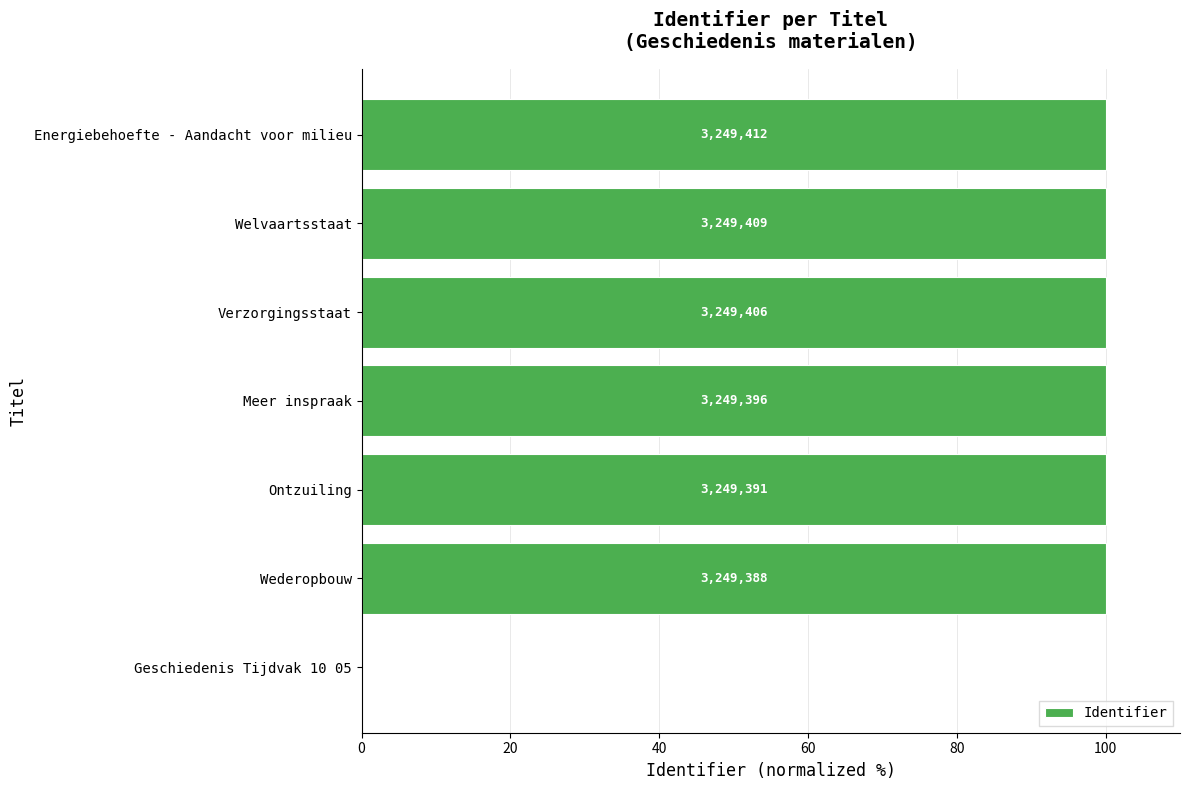

Are the bars horizontal?

Yes